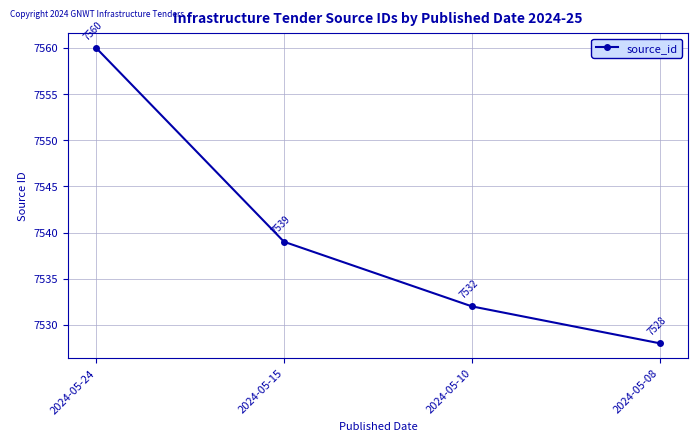

Does the chart have visible grid lines?

Yes